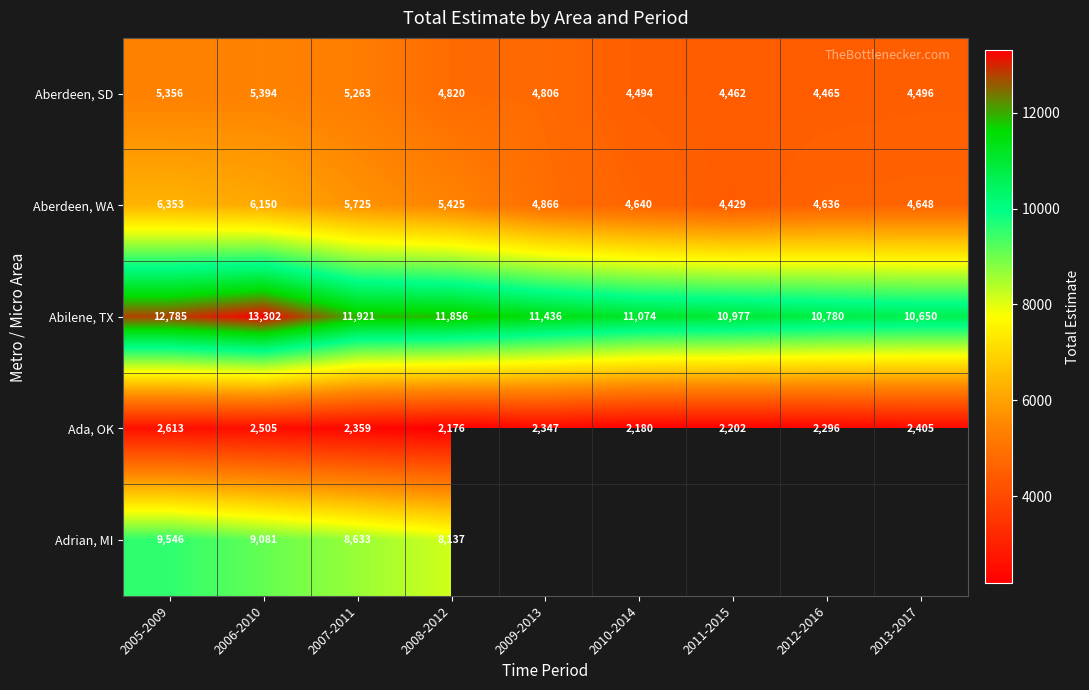

The value of Abilene, TX at 2009-2013 is 18336.2. True or false?

False